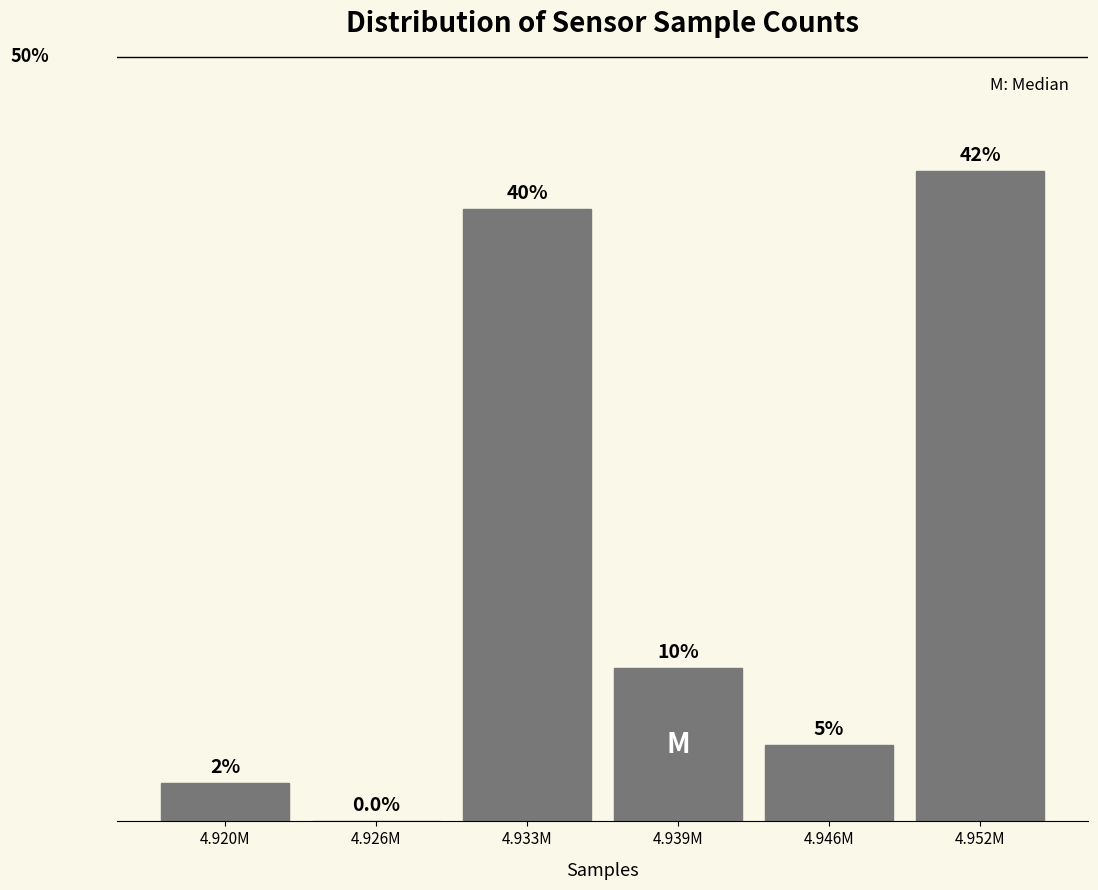

Where does the data first go above 10?

4.933M